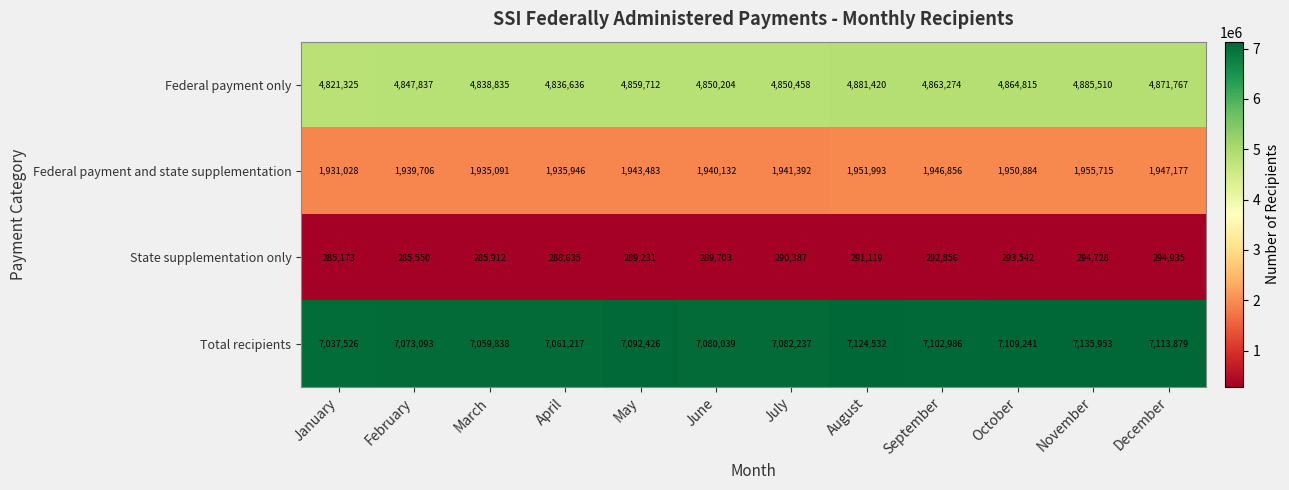

What is the sum of the Federal payment and state supplementation values at September and February?

3886562